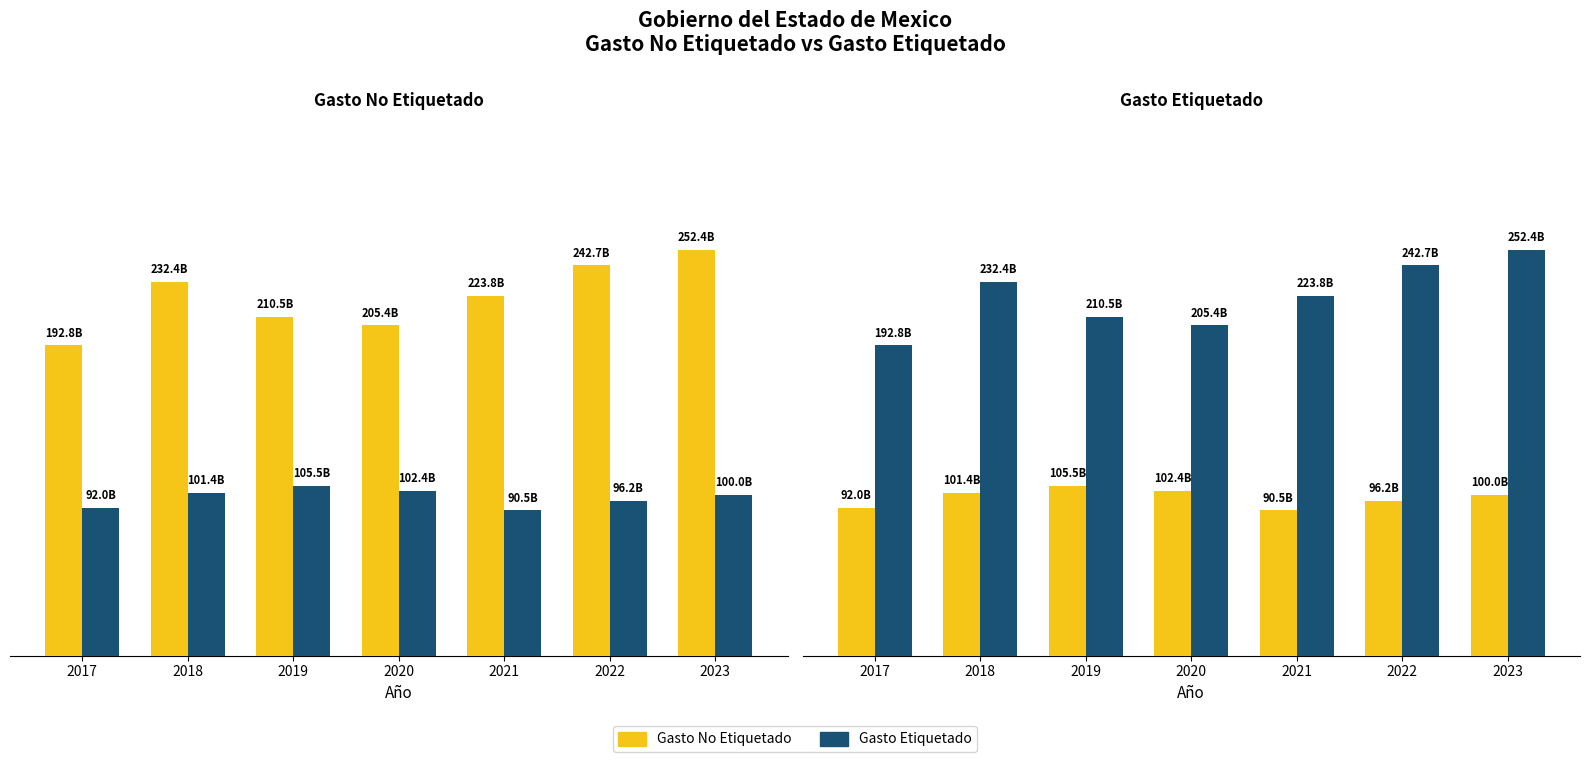

Reading right to left, extract all data points from this chart.

Gasto No Etiquetado: 2023=252382130472	2022=242675125454	2021=223787337525	2020=205380599602	2019=210506154800	2018=232425741400	2017=192780055700
Gasto Etiquetado: 2023=100031231438	2022=96183876383	2021=90458738302	2020=102416384600	2019=105495924500	2018=101367787200	2017=91972769400